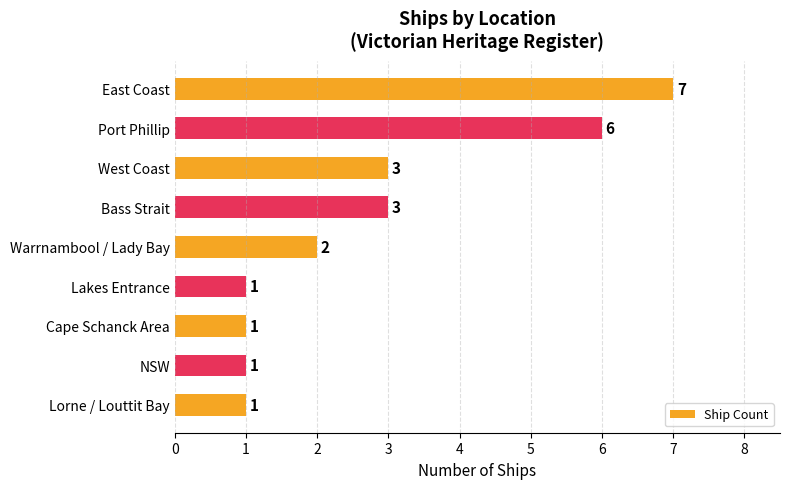

Count the values in the range 1 to 3.

7